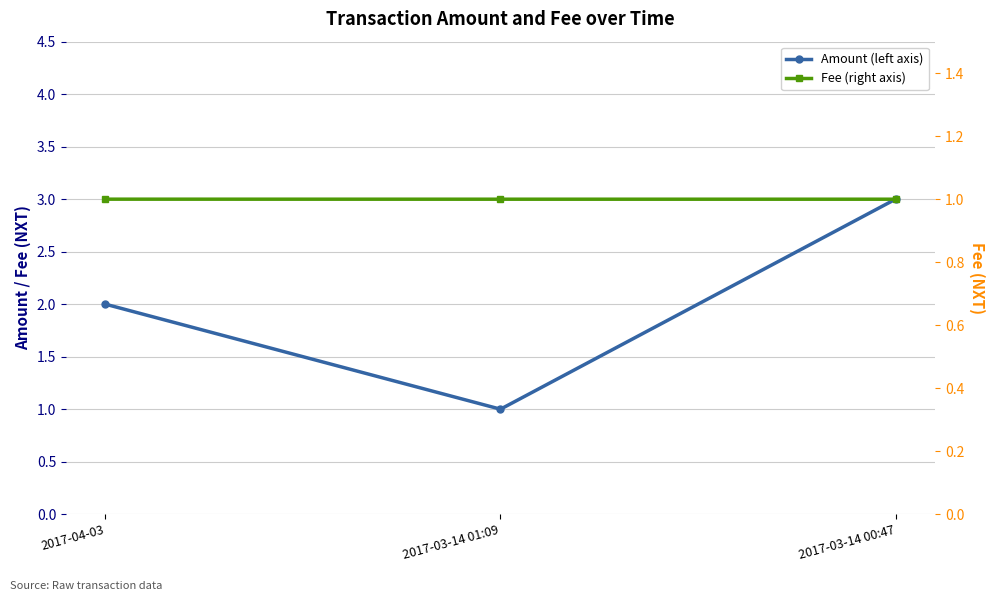

Where is Amount (left axis) nearest to the value 2?

2017-04-03